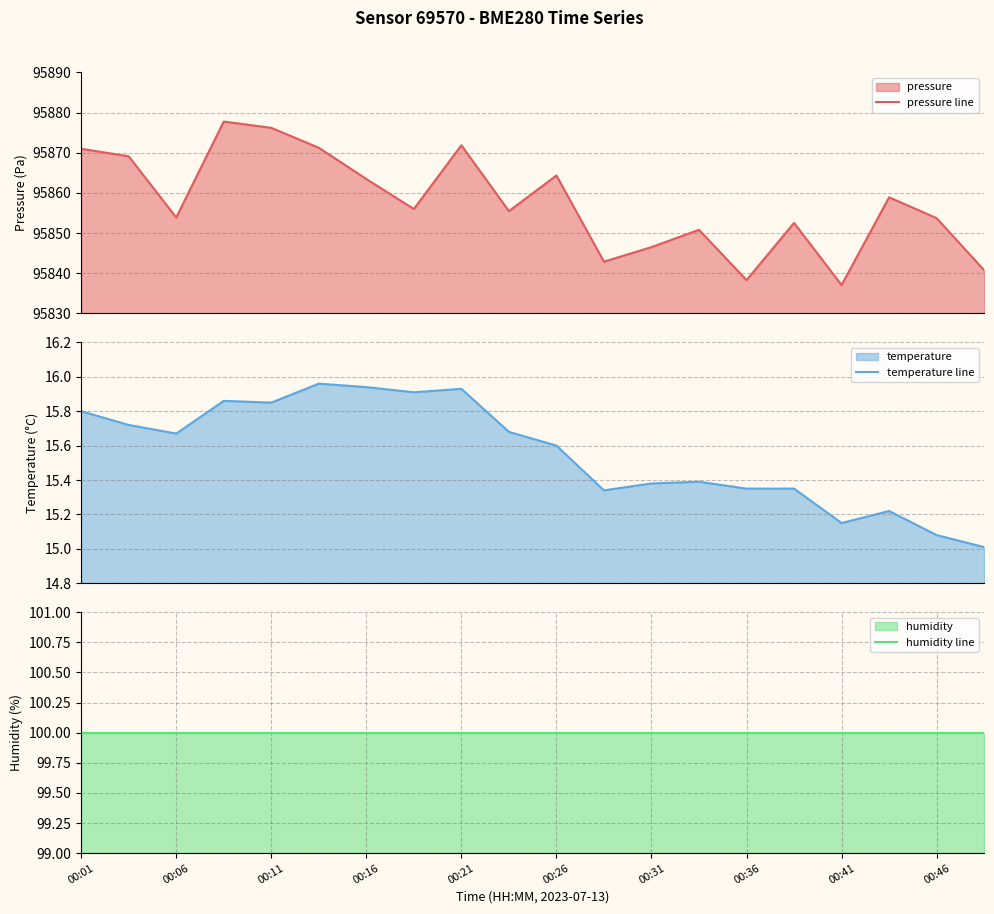

True or false: temperature line and pressure line cross at least once.

False